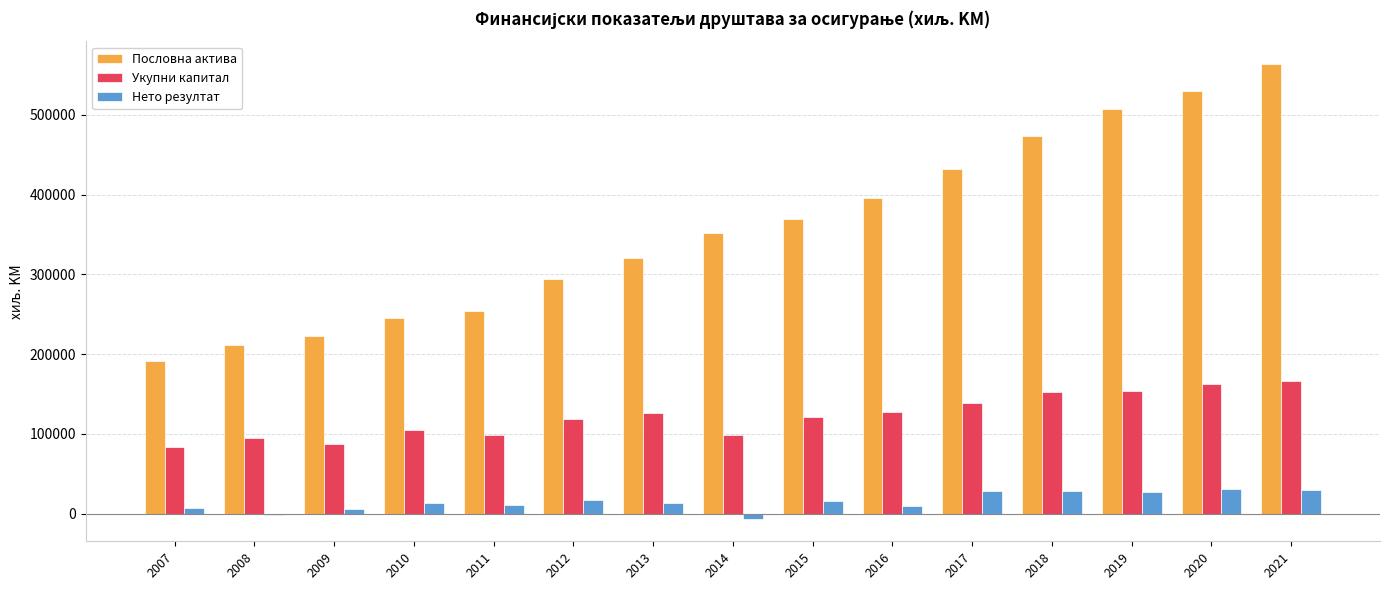

How many data points does each series have?

15